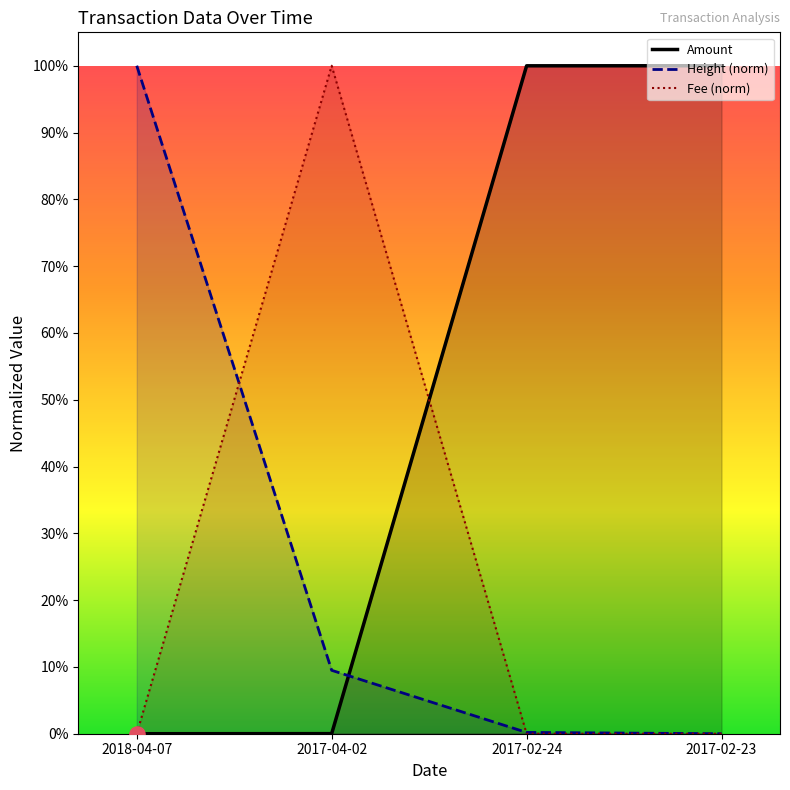

At which category is the sum across all series the highest?

2017-04-02